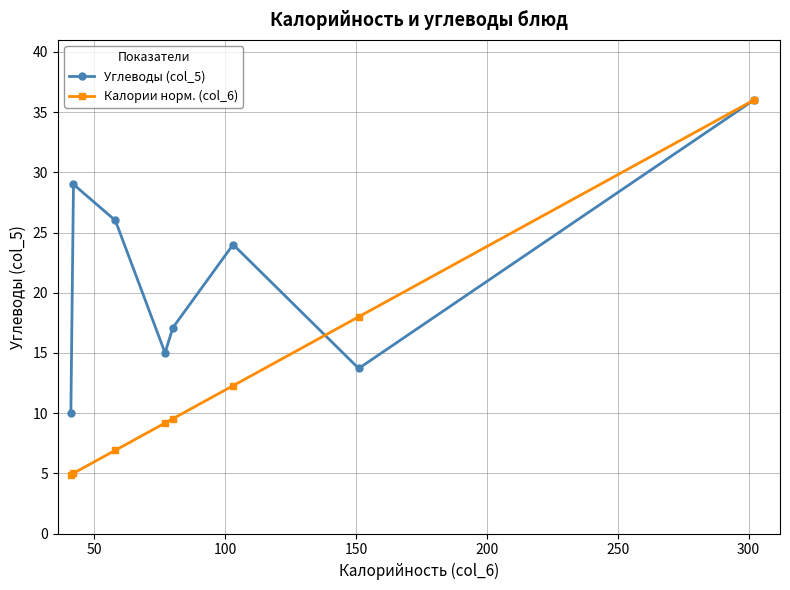

Does the chart have visible grid lines?

Yes